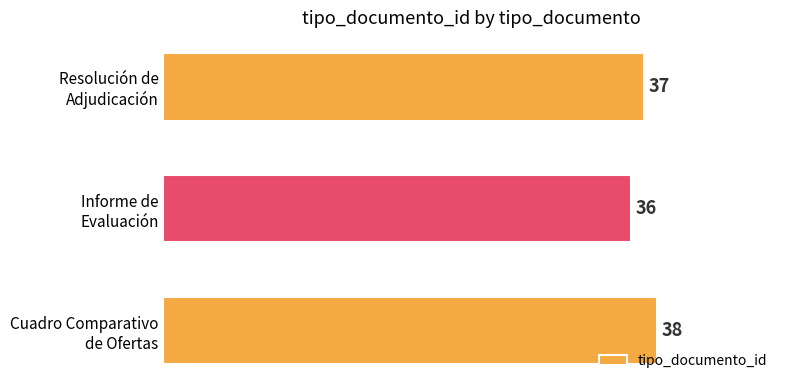

List the labels in order of value, largest first.

Cuadro Comparativo
de Ofertas, Resolución de
Adjudicación, Informe de
Evaluación